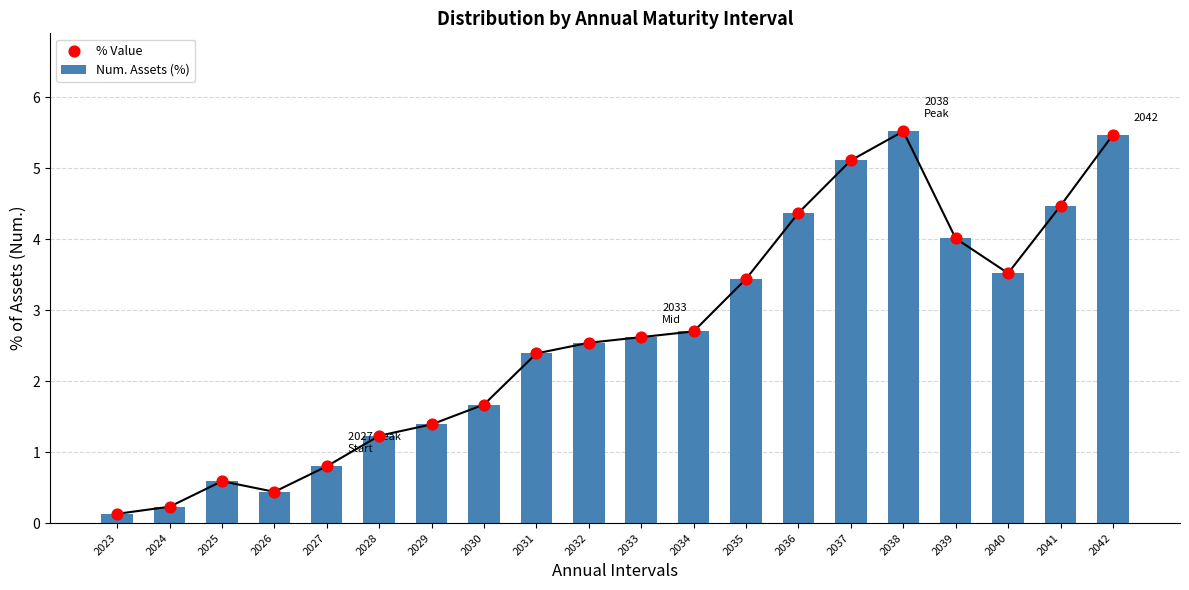

At how many categories does at least one series exceed 4?

6